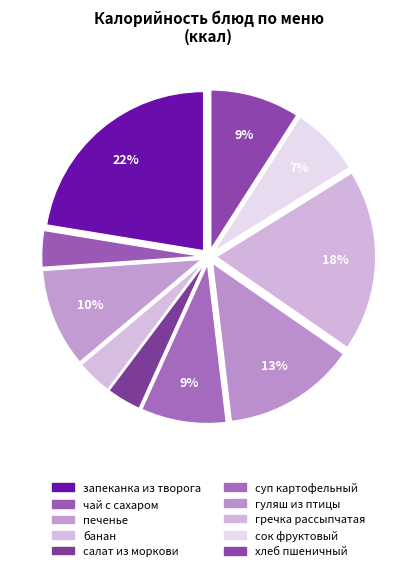

Which slice is the smallest?

салат из моркови